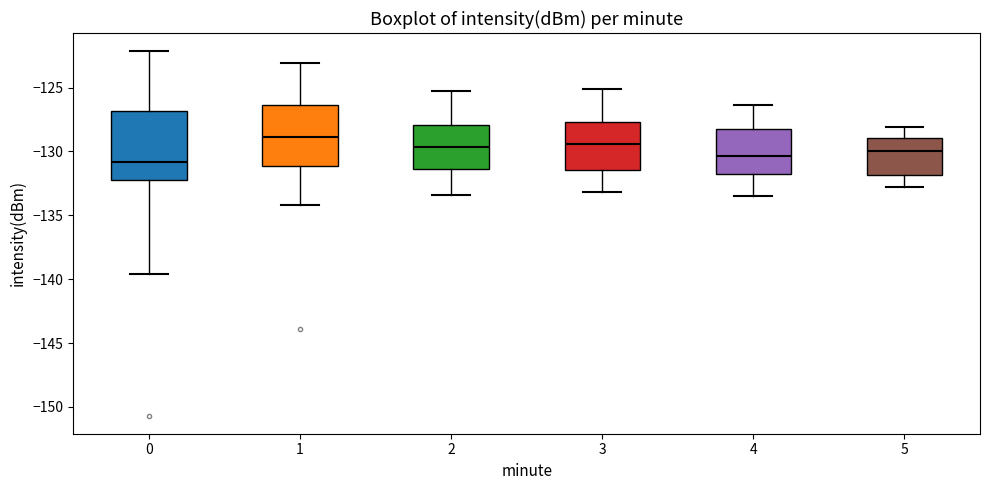

Where does the upper whisker of the box at x = 4 end on the y-axis? The values are not printed on the chart, so give them approximately, as read against the axis.

-126.5